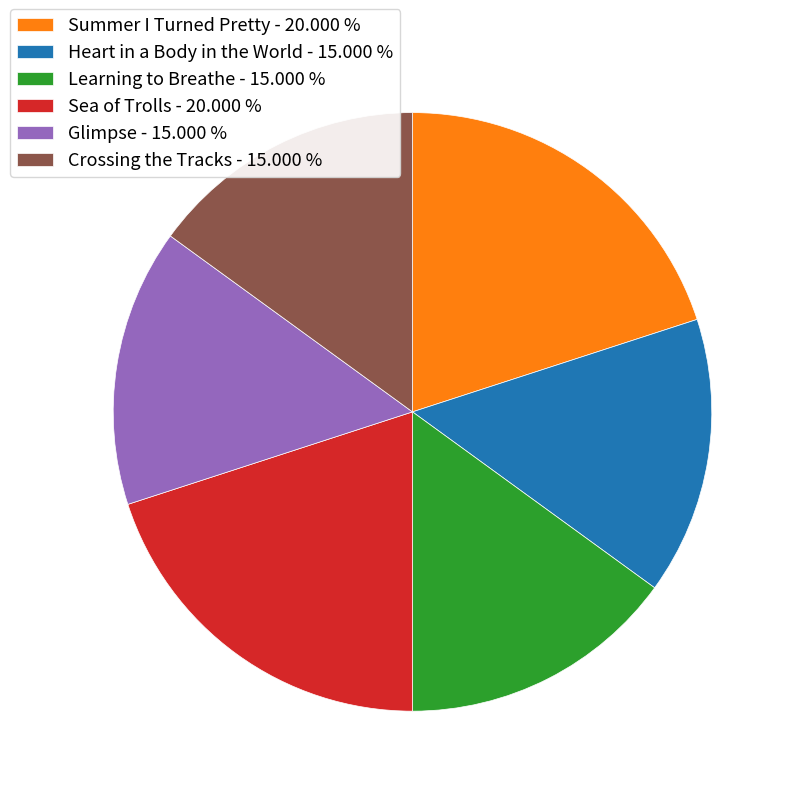

Is Crossing the Tracks the majority of the pie?

No